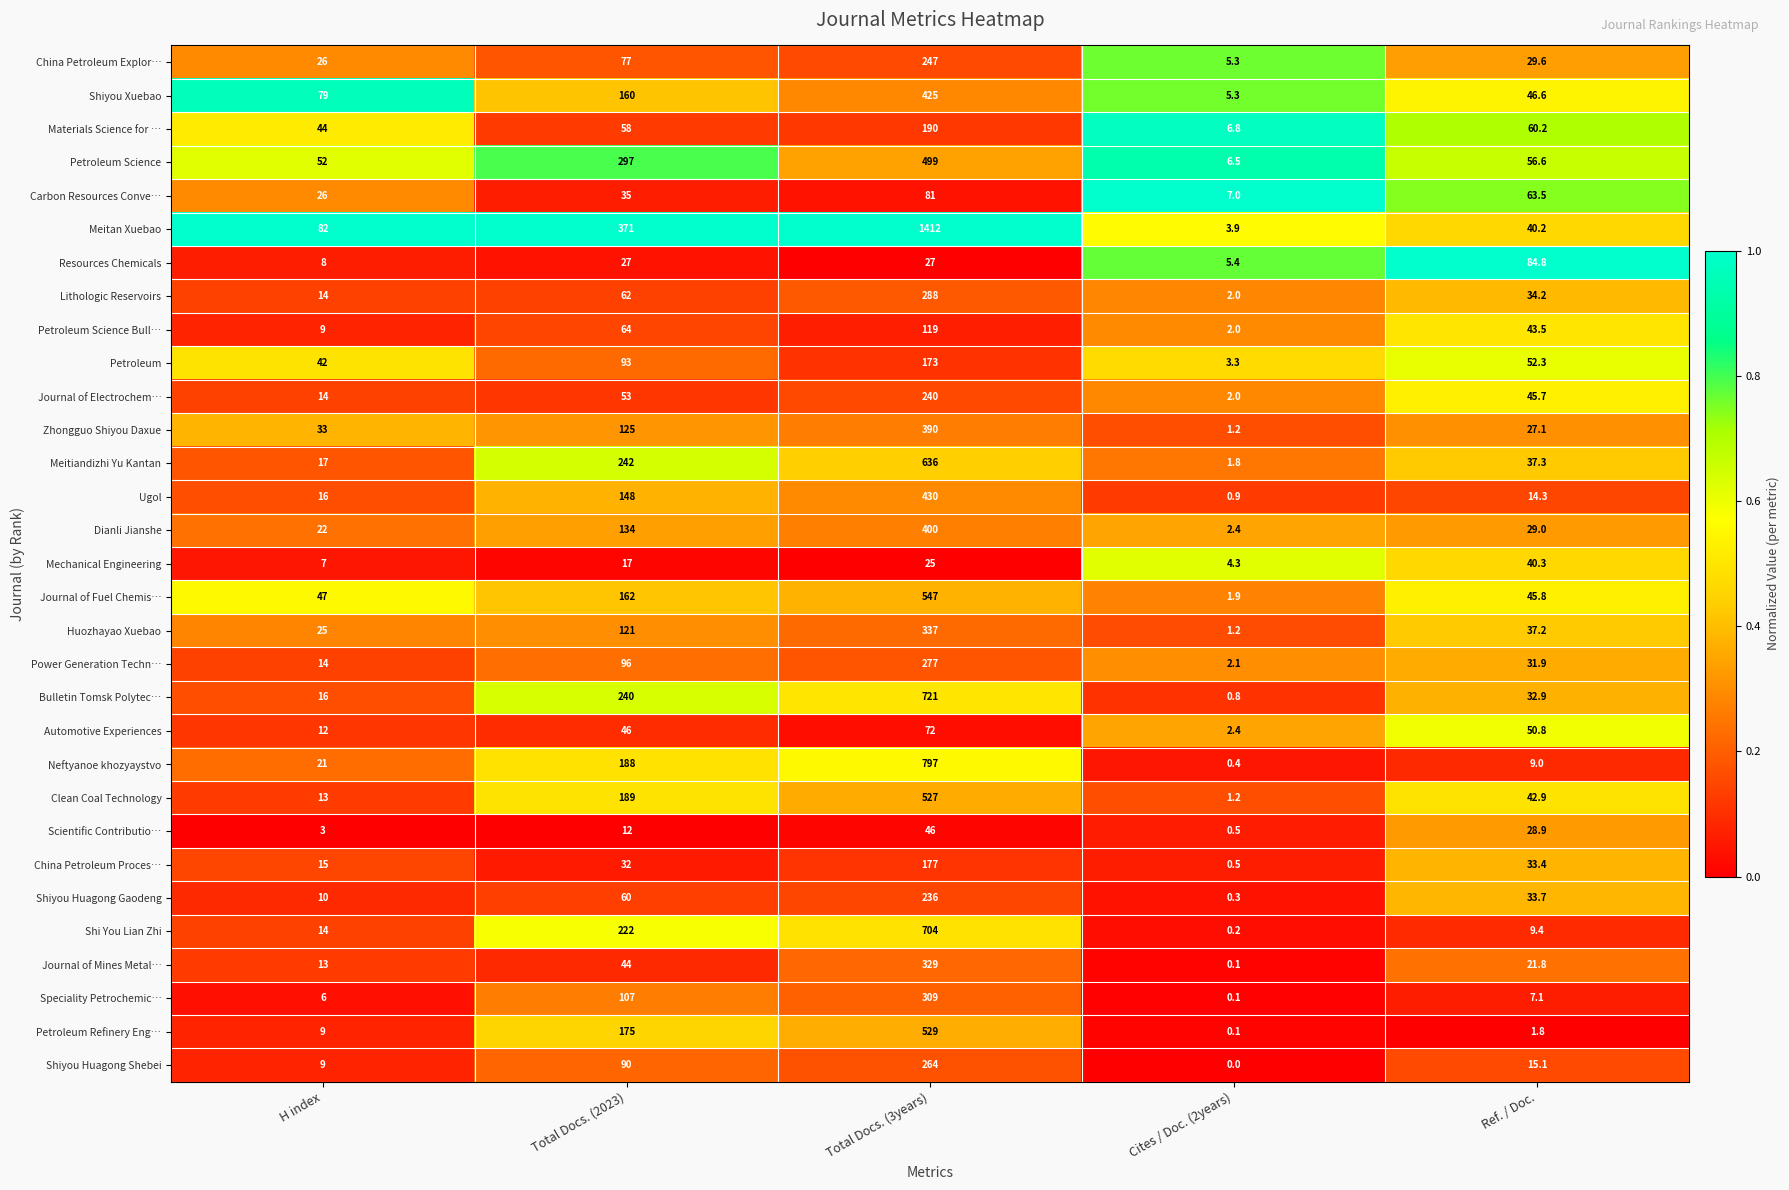

At which category is the sum across all series the highest?

Total Docs. (3years)